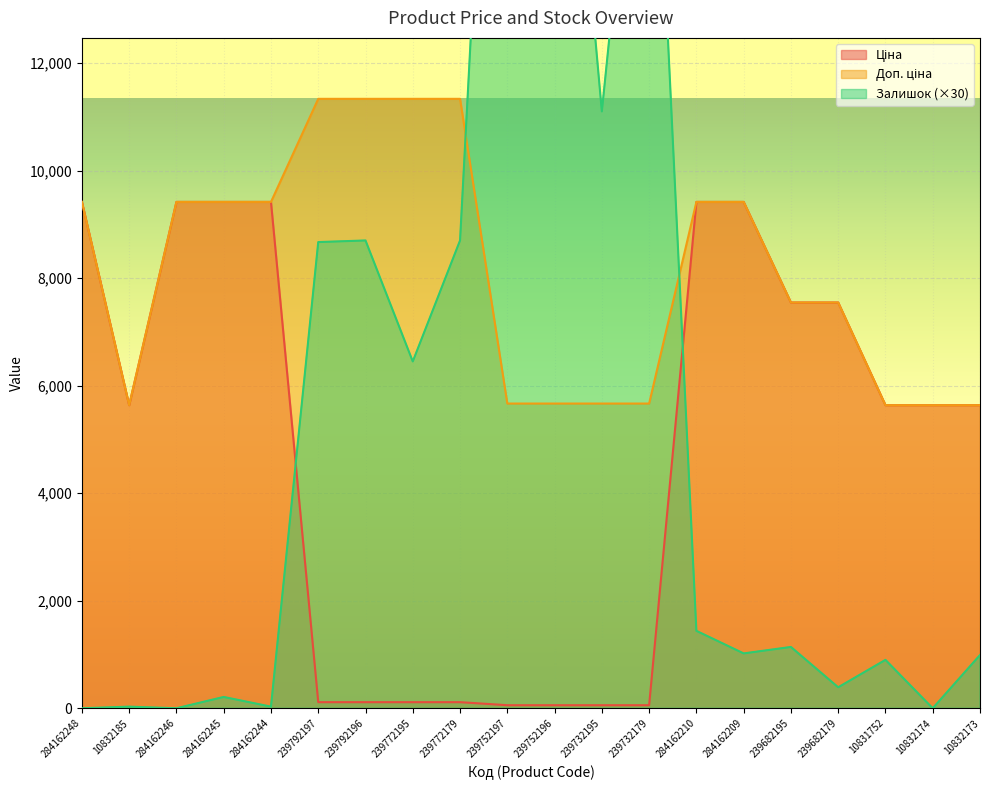

At how many categories does at least one series exceed 6044?

16